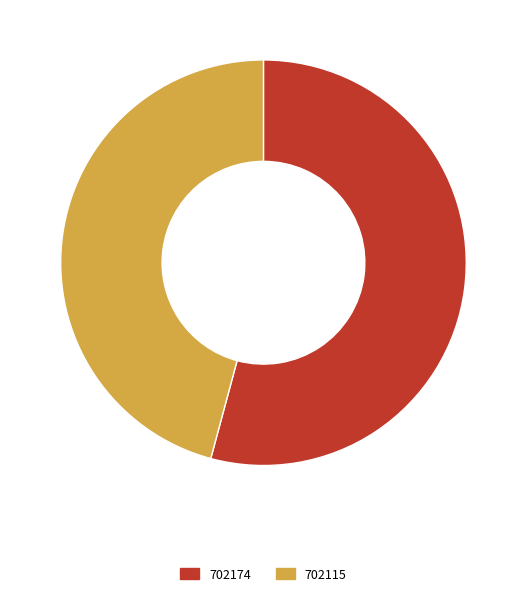

How many segments does this pie chart have?

2